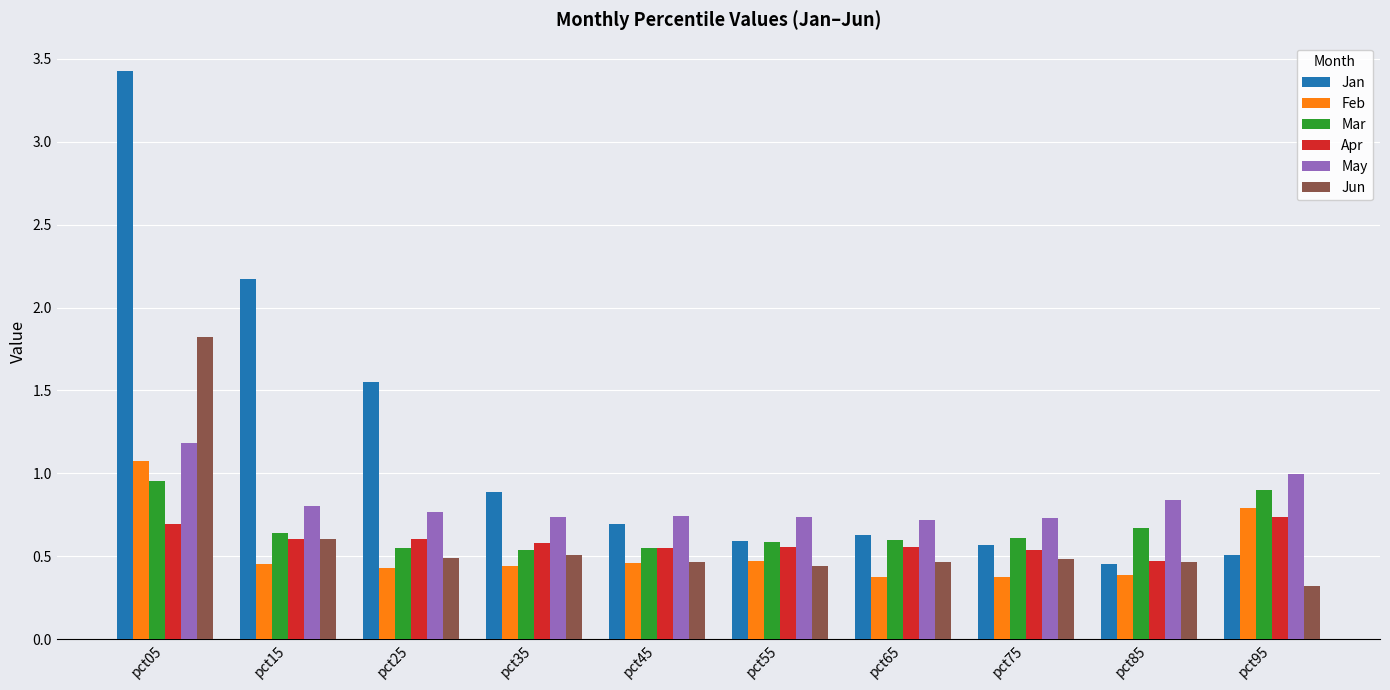

Is it true that Mar equals 1.0 at pct05?

True